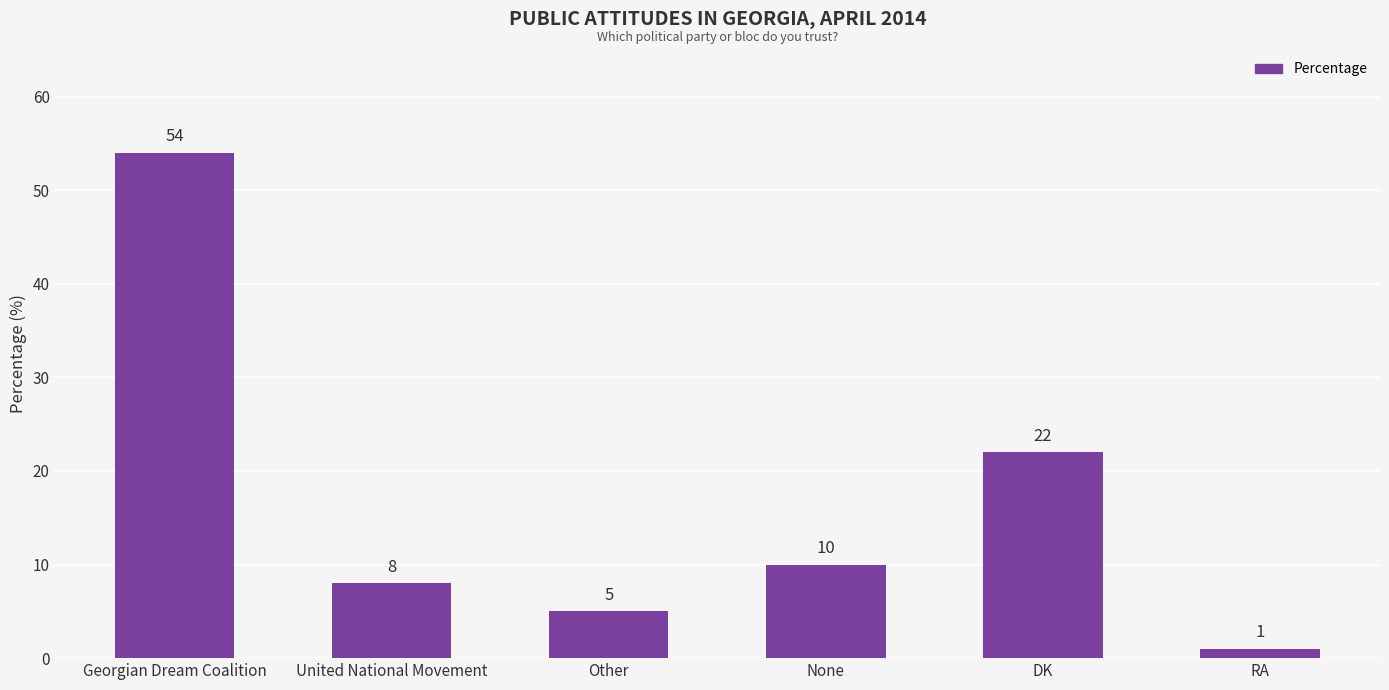

At which label does the data first exceed 10?

Georgian Dream Coalition